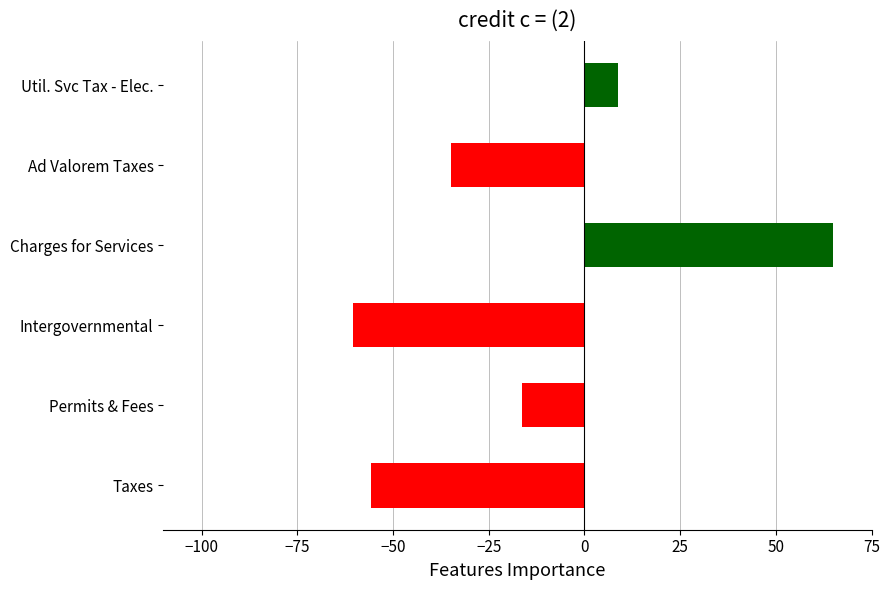

Are the bars grouped side by side (vs. stacked)?

No